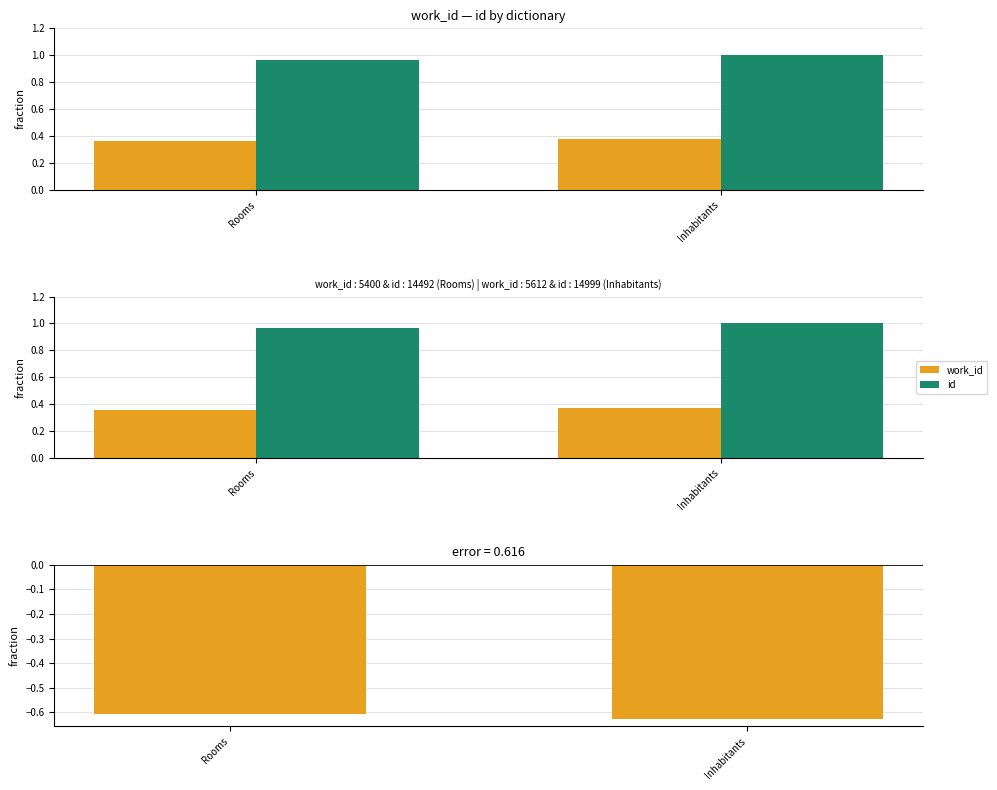

At which label is work_id closest to 0?

Rooms